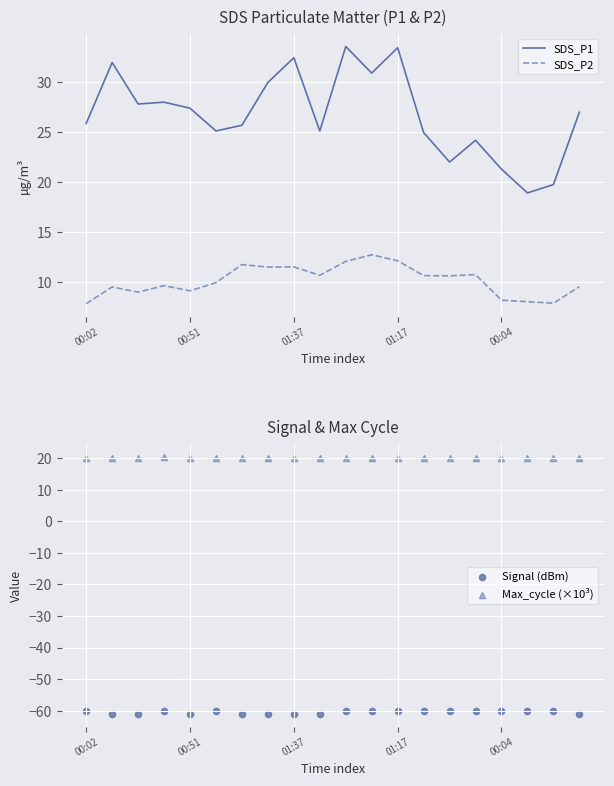

Is the value of SDS_P1 at 10 greater than the value of Max_cycle (×10³) at 7?

Yes